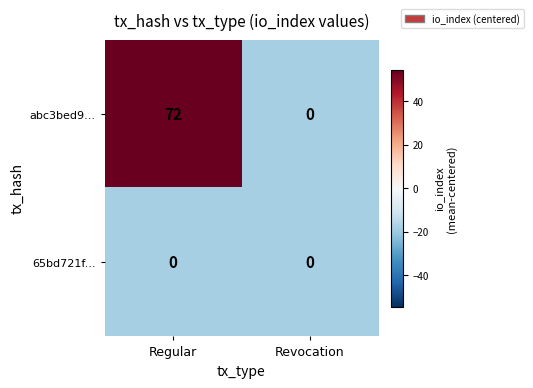

At which category does the chart reach its peak across all series?

Regular